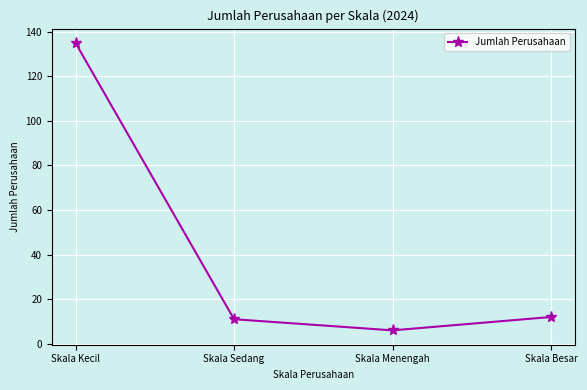

What is the label of the 4th point from the right?

Skala Kecil